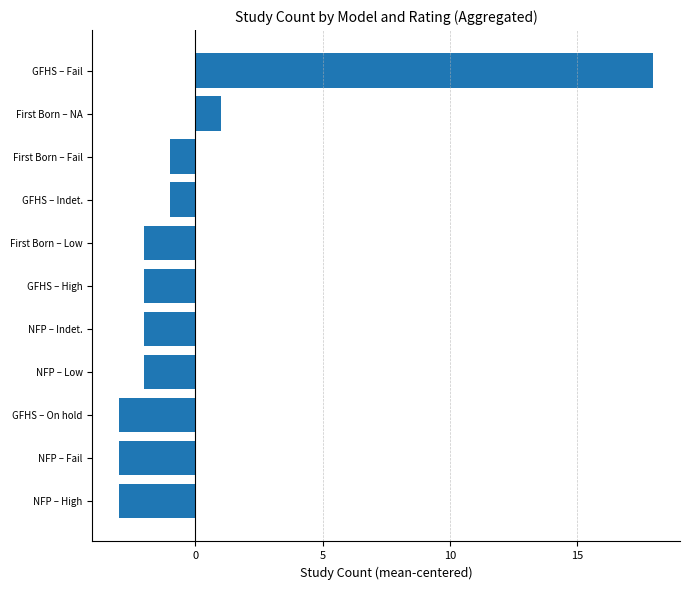

At which label is the value closest to 7?

First Born – NA